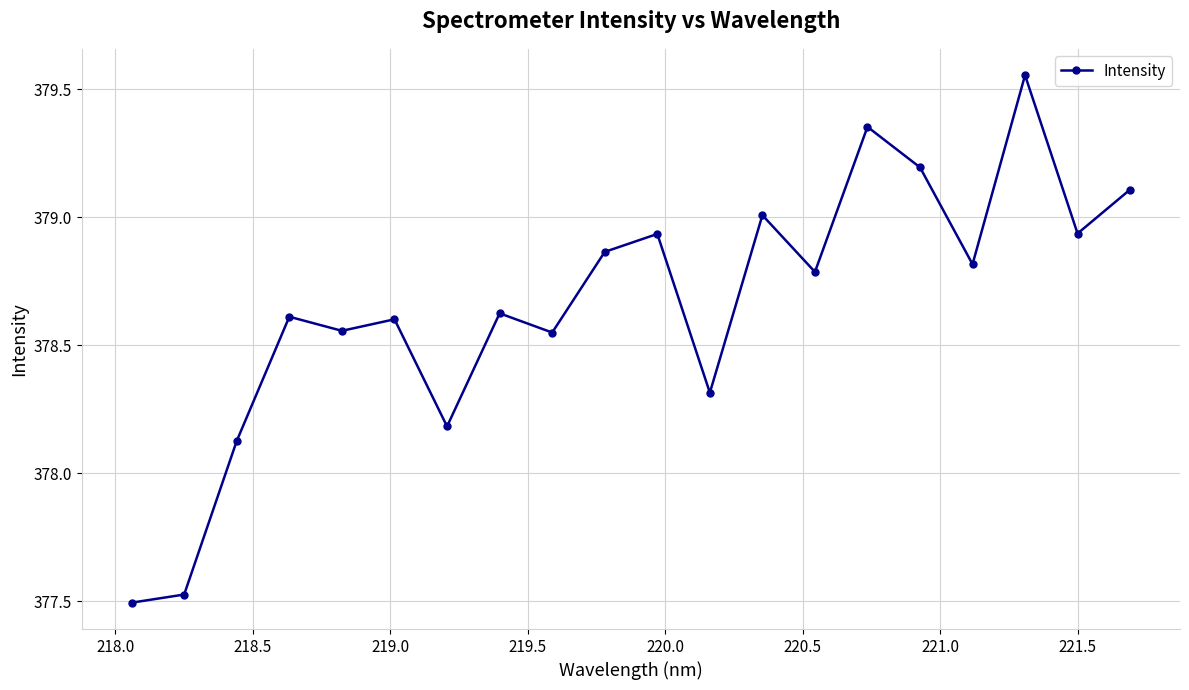

Does the chart have visible grid lines?

Yes